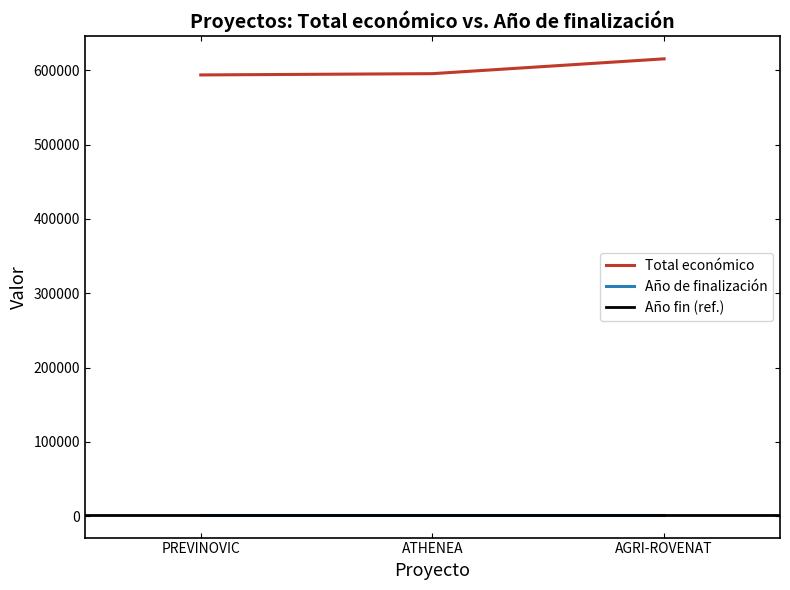

At which label does Total económico reach its peak?

AGRI-ROVENAT